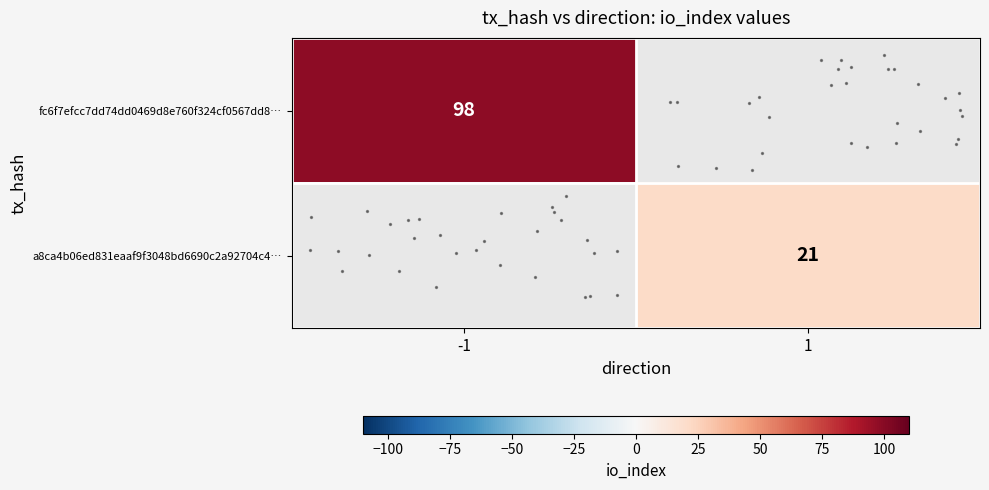

Is the value of row_1 at 1 greater than the value of row_0 at 1?

No